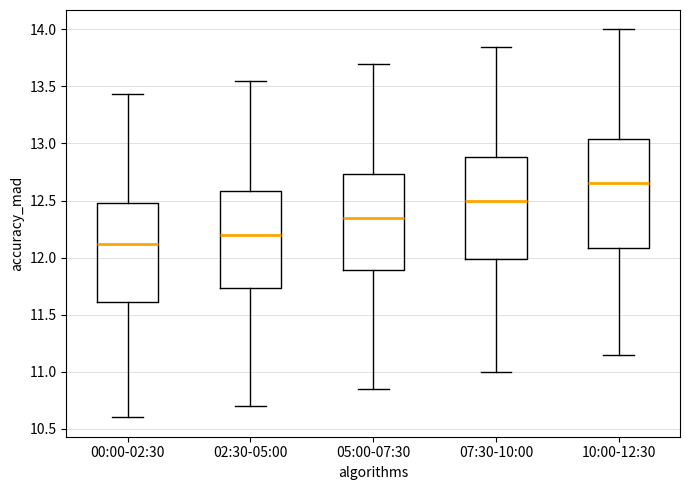

Which box's median line is the lowest?

00:00-02:30